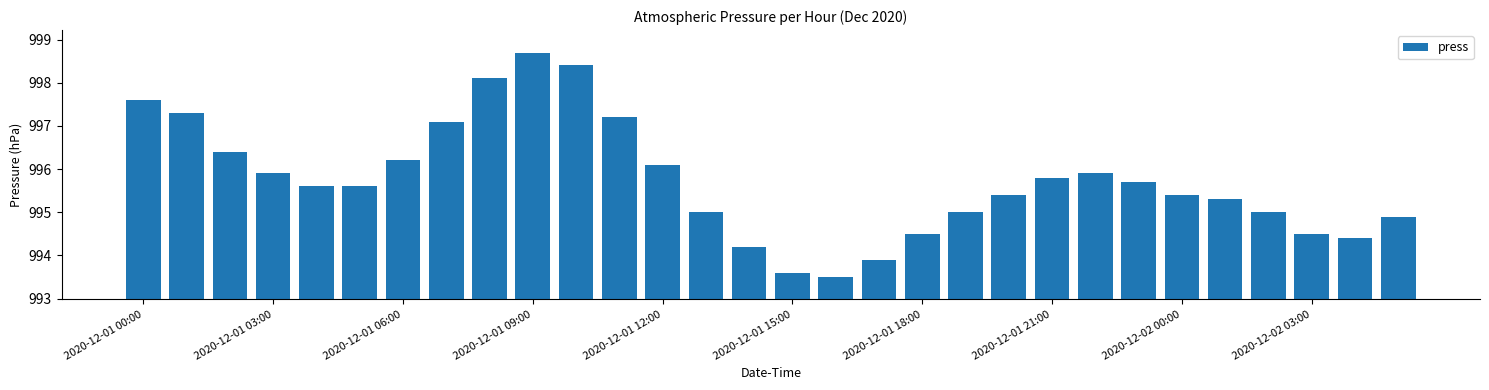

What is the average value?

995.7